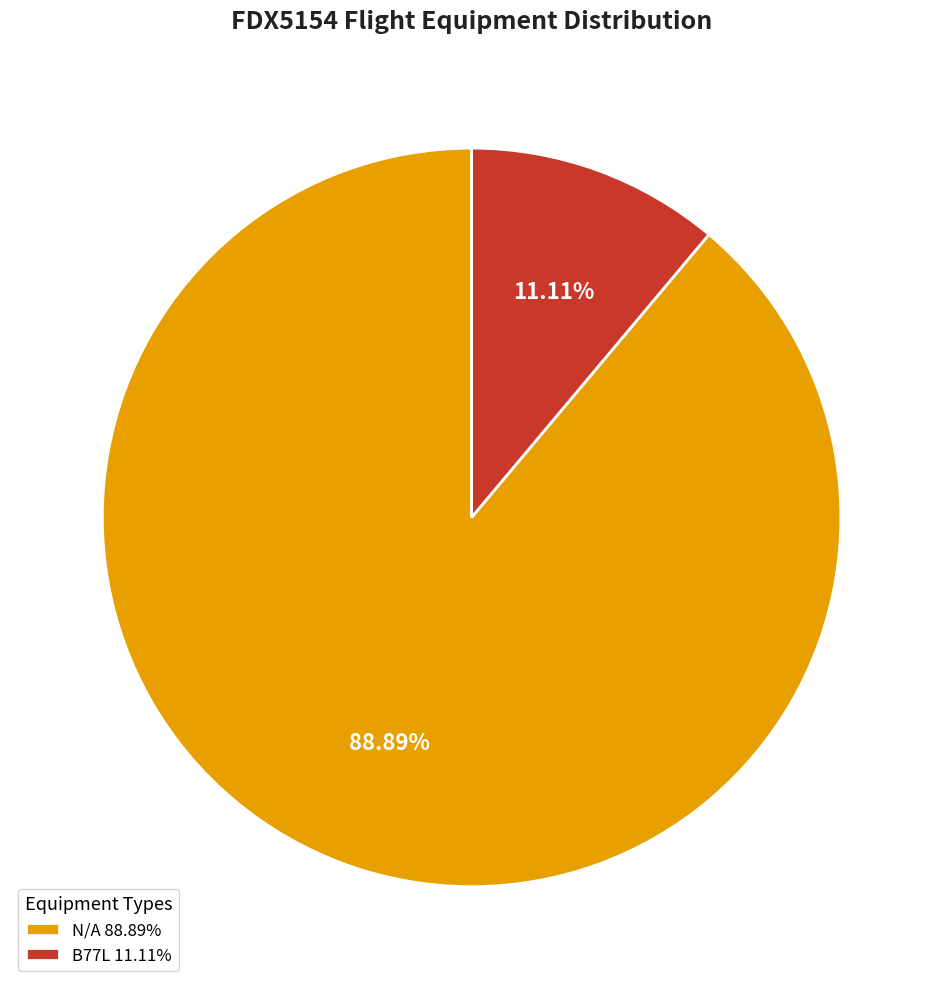

How many segments does this pie chart have?

2